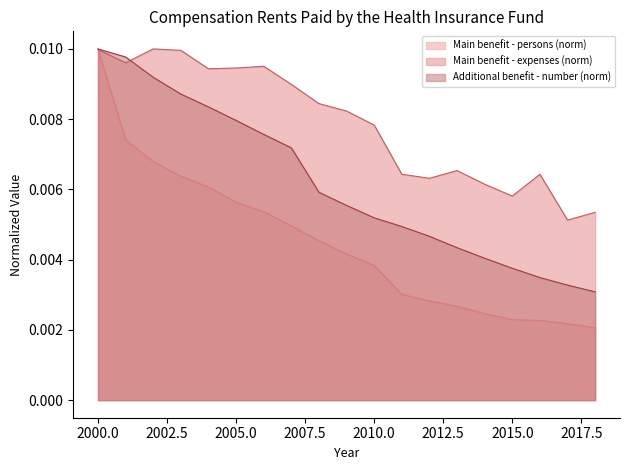

At which category is the sum across all series the highest?

2000.0